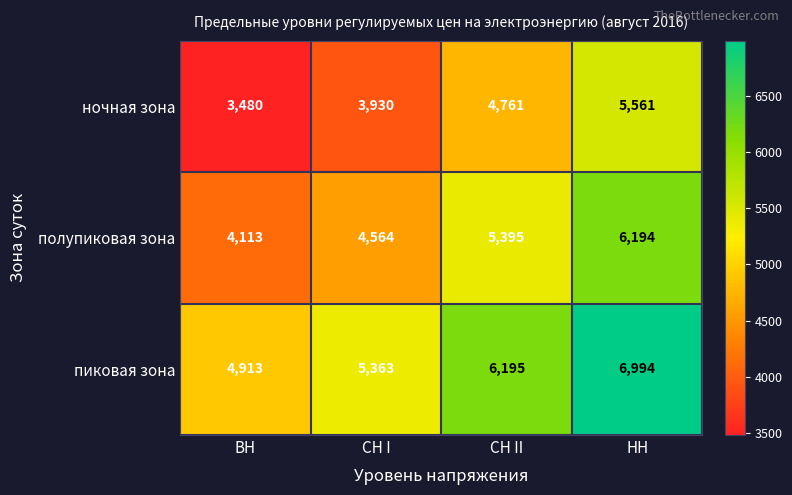

How many data points in пиковая зона are less than 6195?

2